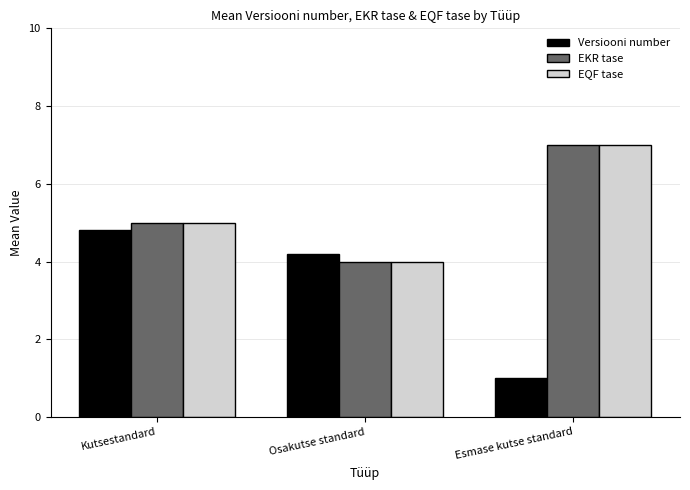

List the labels in order of Versiooni number value, largest first.

Kutsestandard, Osakutse standard, Esmase kutse standard